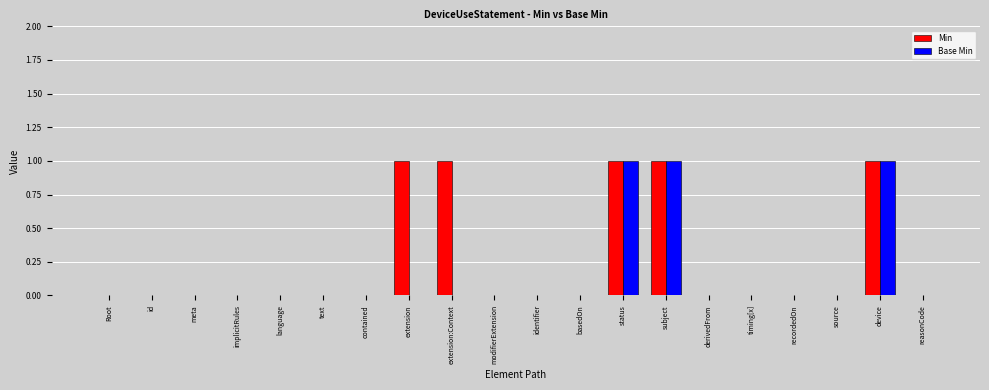

Are the bars grouped side by side (vs. stacked)?

Yes